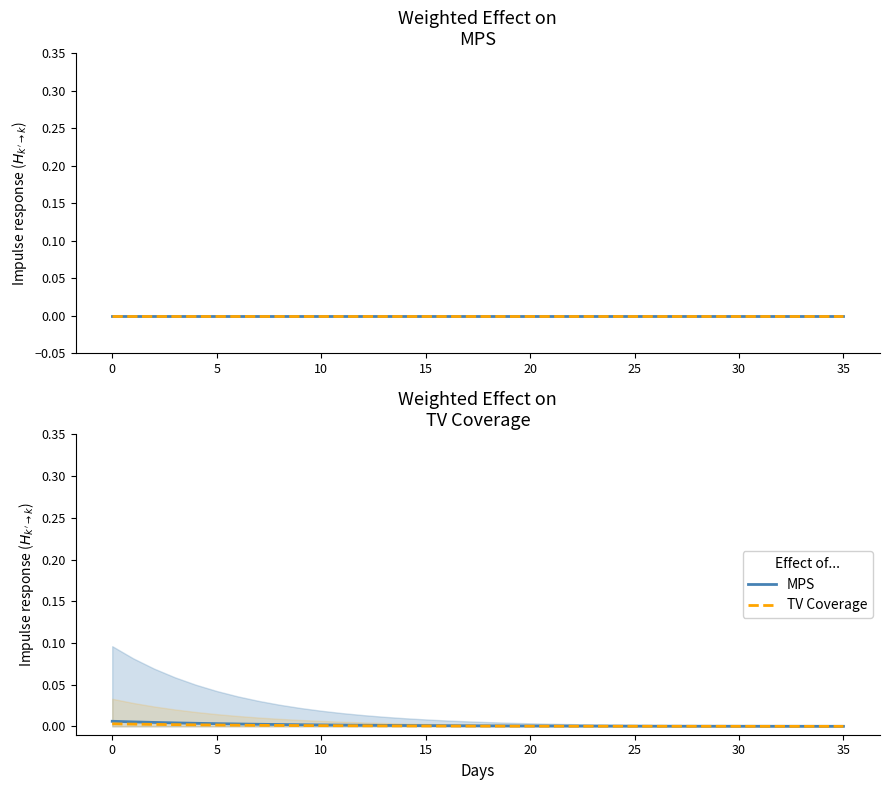

True or false: TV Coverage and MPS intersect in this chart.

False